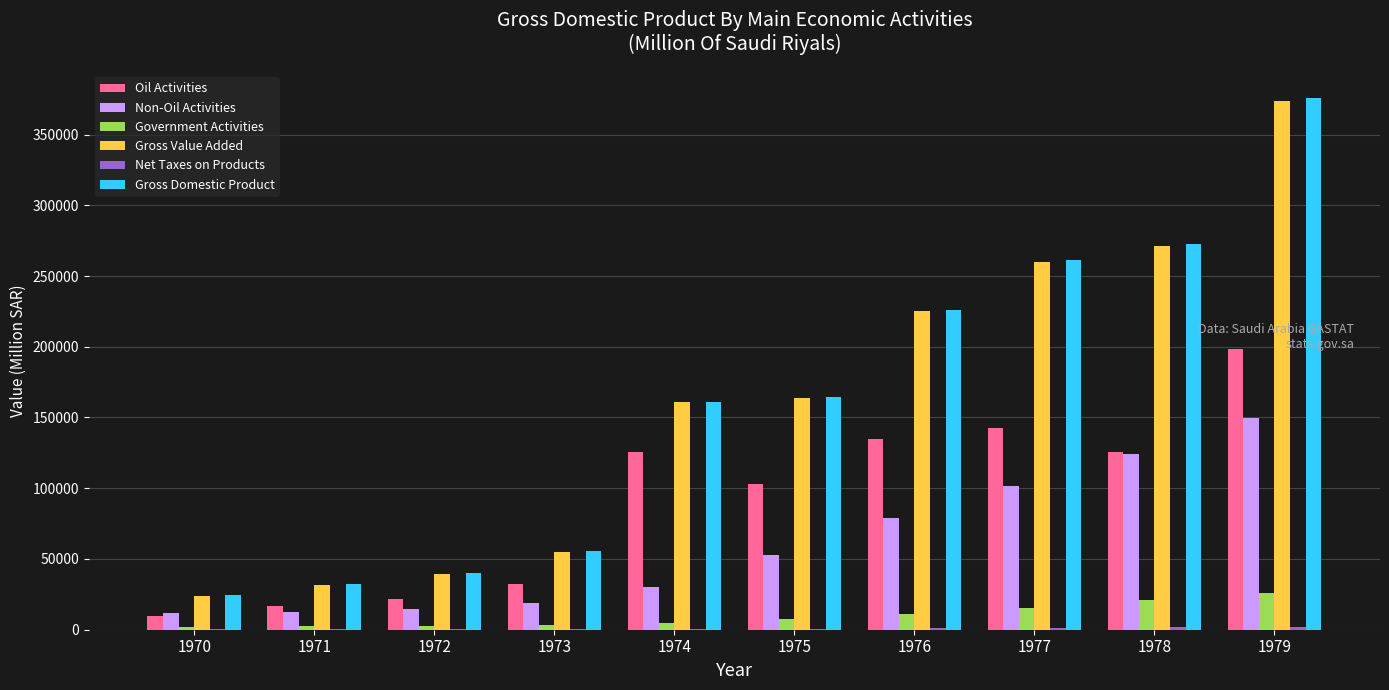

Which series changed the most between 1975 and 1979?

Gross Domestic Product